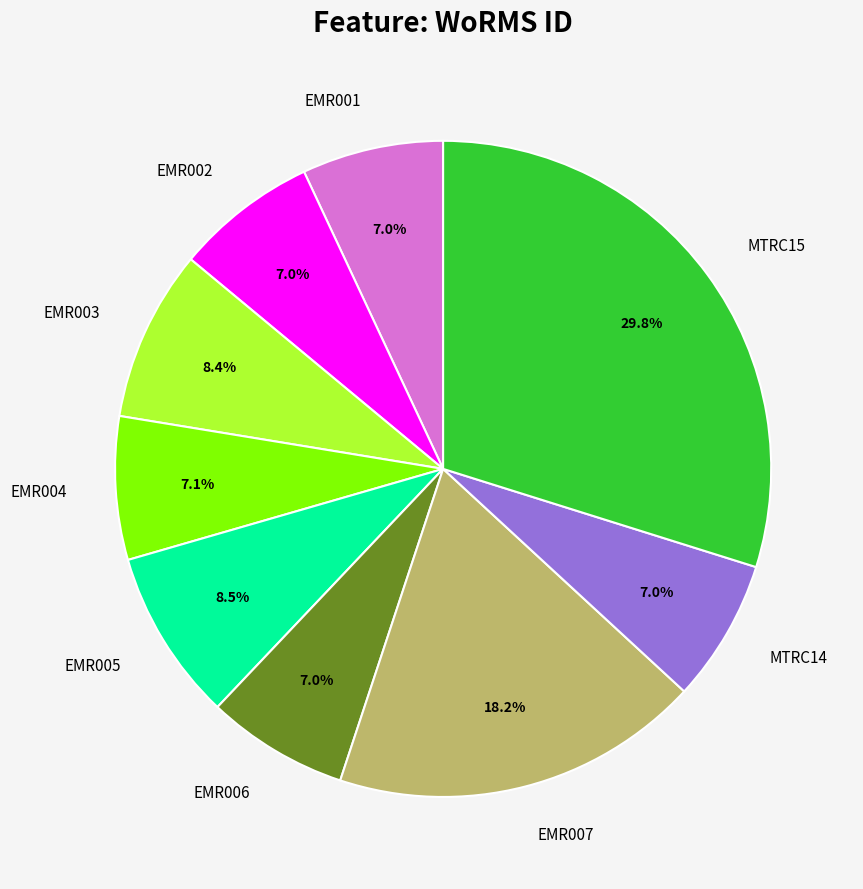

Which category has the smallest portion of the pie?

EMR001